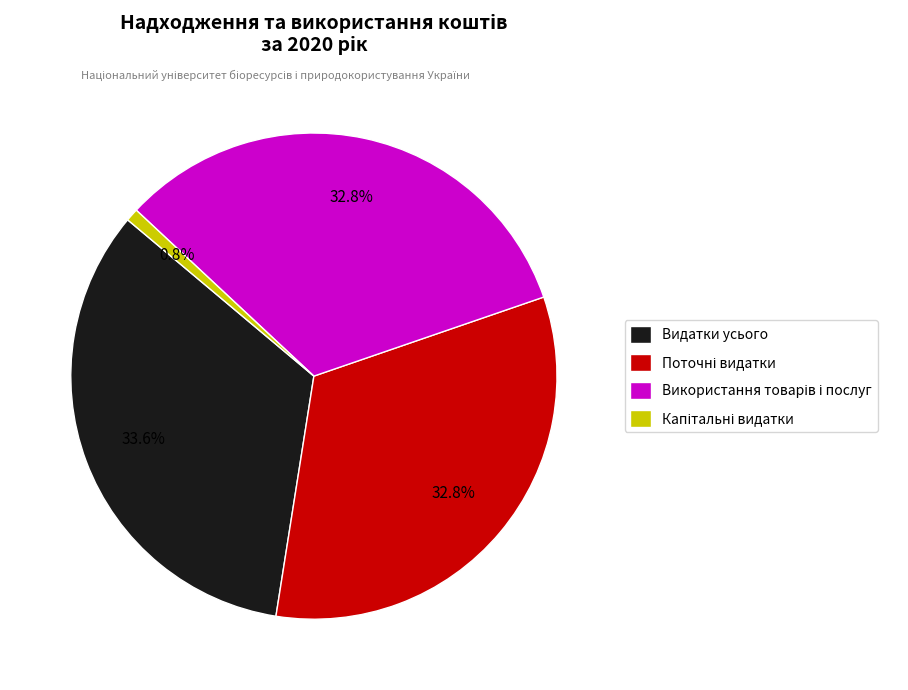

Which slice is the largest?

Видатки усього